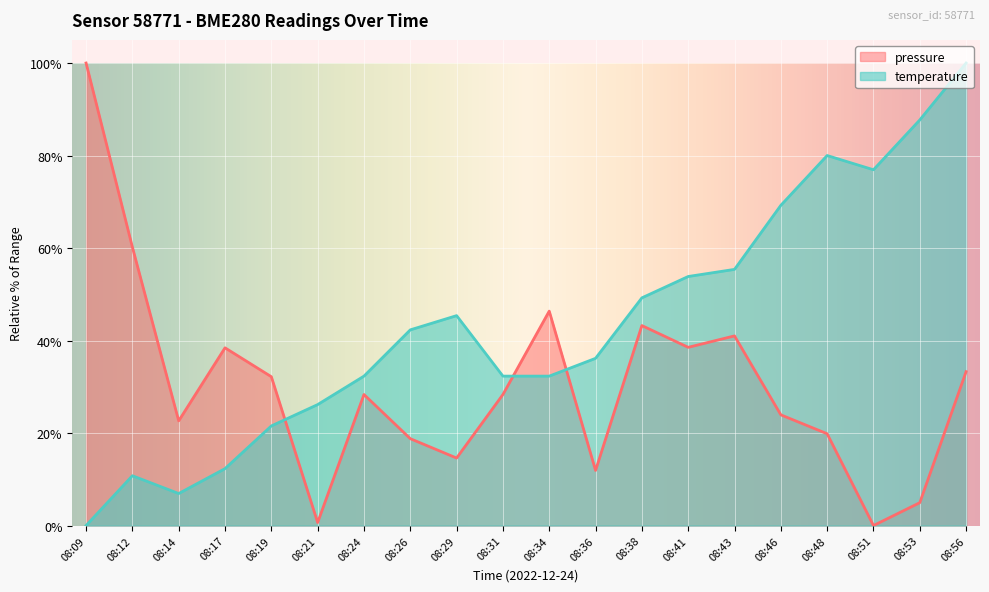

What is the value of the temperature point at the 11th from the left?

32.3